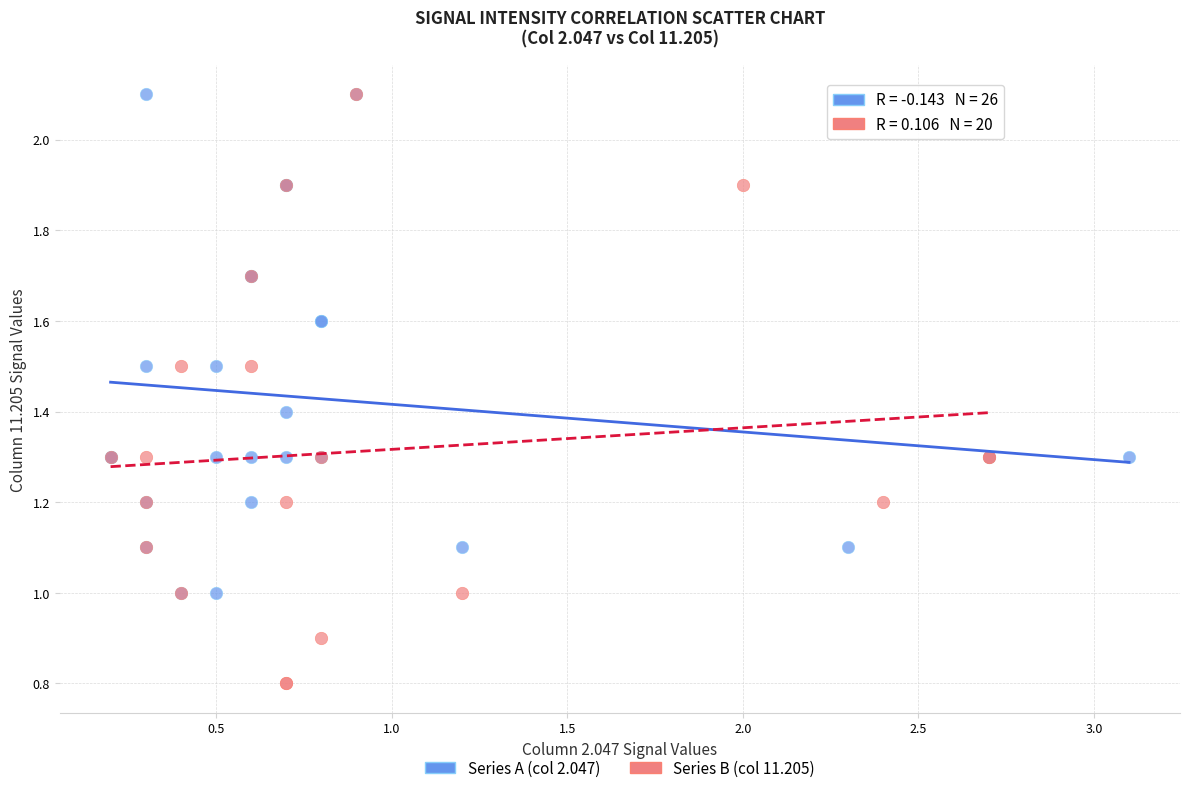

Which series has the widest spread of Y values?

Series B (col 11.205)